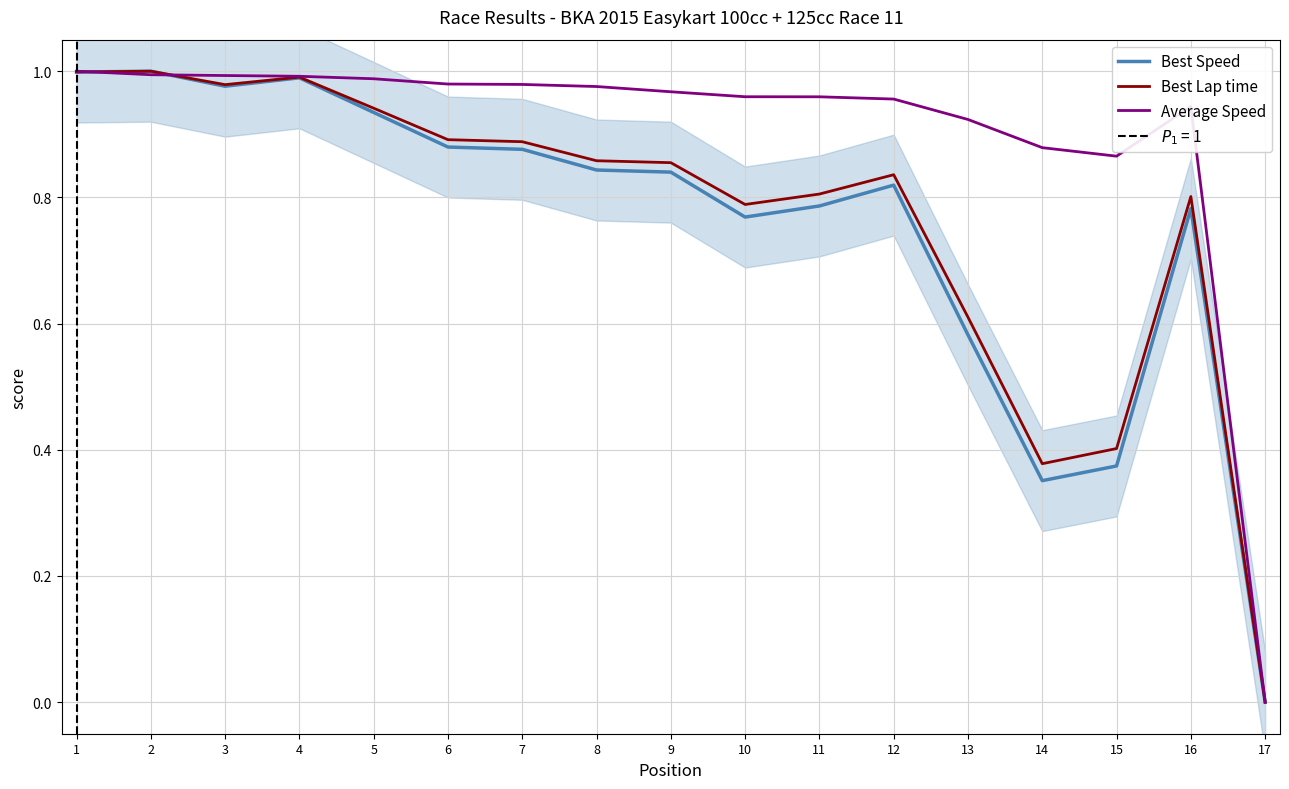

Which series changed the most between 4 and 8?

Best Speed